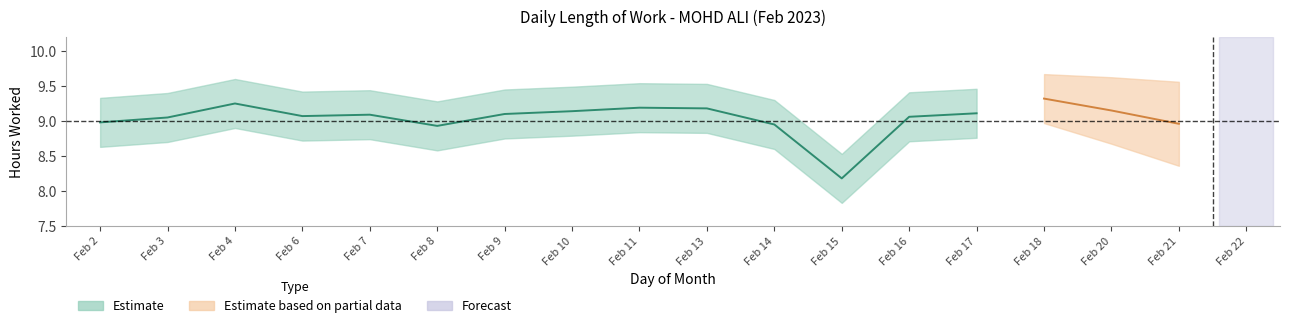

What is the ratio of the value at 15 to the value at 9?

0.9